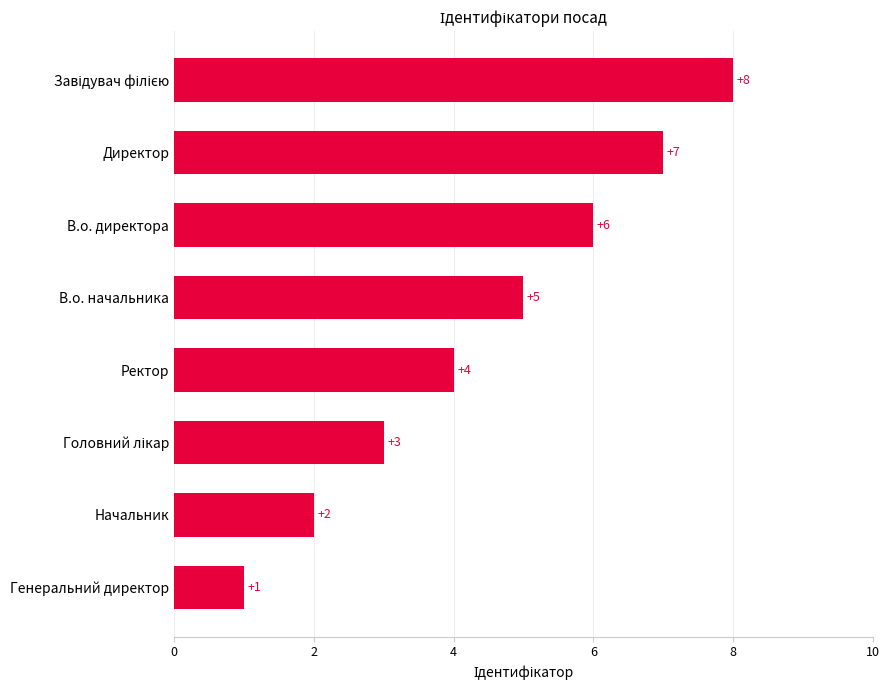

Between Начальник and В.о. директора, which is larger?

В.о. директора